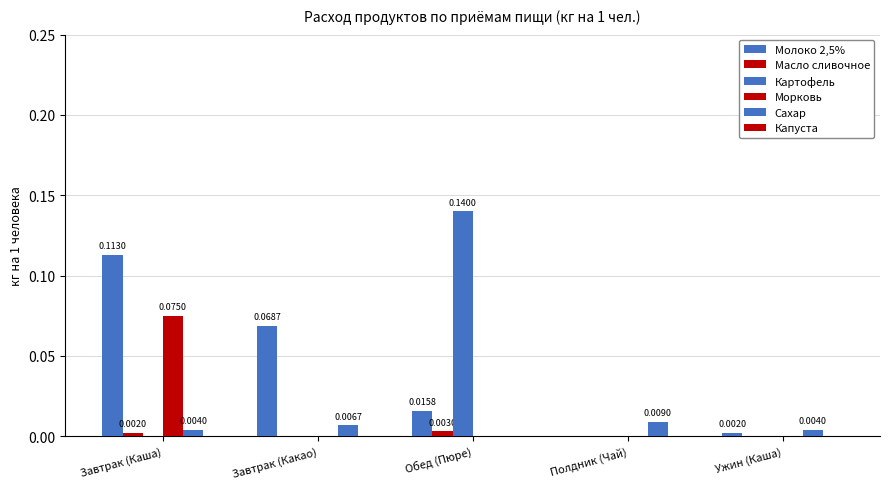

Between Завтрак (Какао) and Завтрак (Каша), which is larger?

Завтрак (Каша)